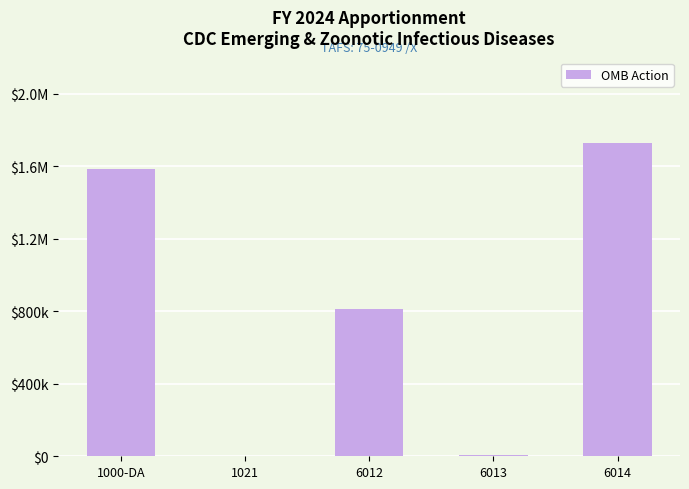

What position from the left is 6014?

5